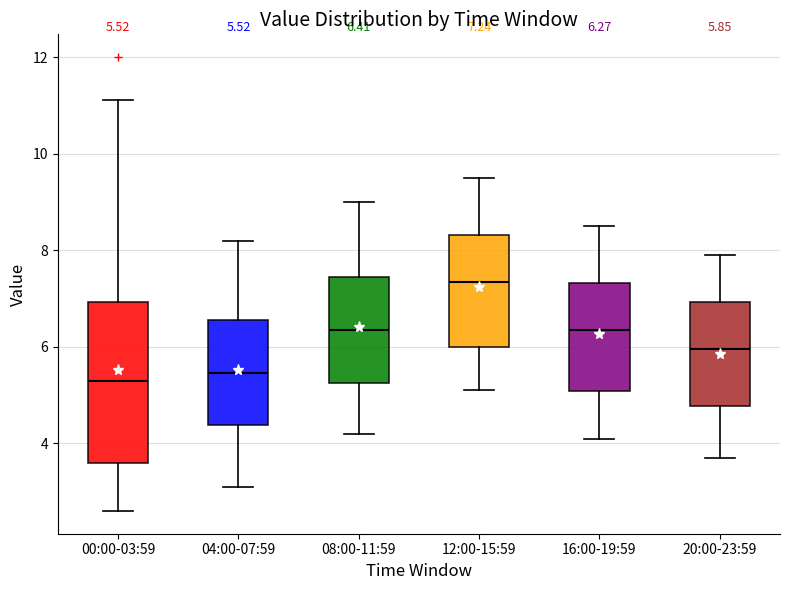

Which box has the highest median line?

12:00-15:59